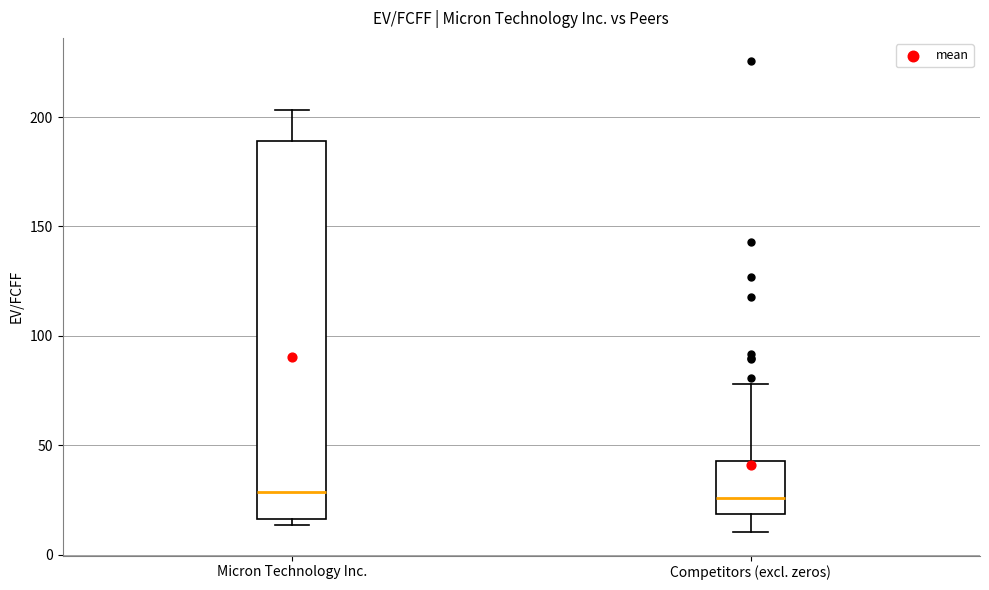

Reading left to right, read every box against the y-axis: the position of its median line, the range the box covers, and the ends of its whiskers. The values are not printed on the chart, so give them approximately, as read against the axis.

Micron Technology Inc.: median 30, box 15 to 190, whiskers 15 (just below the box's lower edge) to 205
Competitors (excl. zeros): median 25, box 20 to 45, whiskers 10 to 80